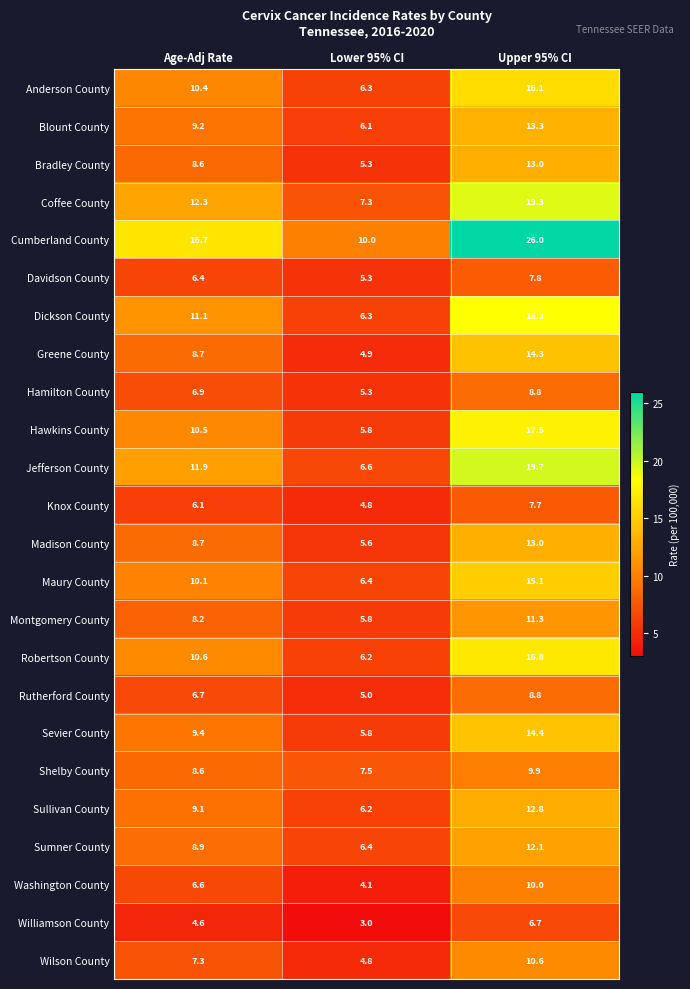

Which series has the largest range (max minus min)?

Cumberland County